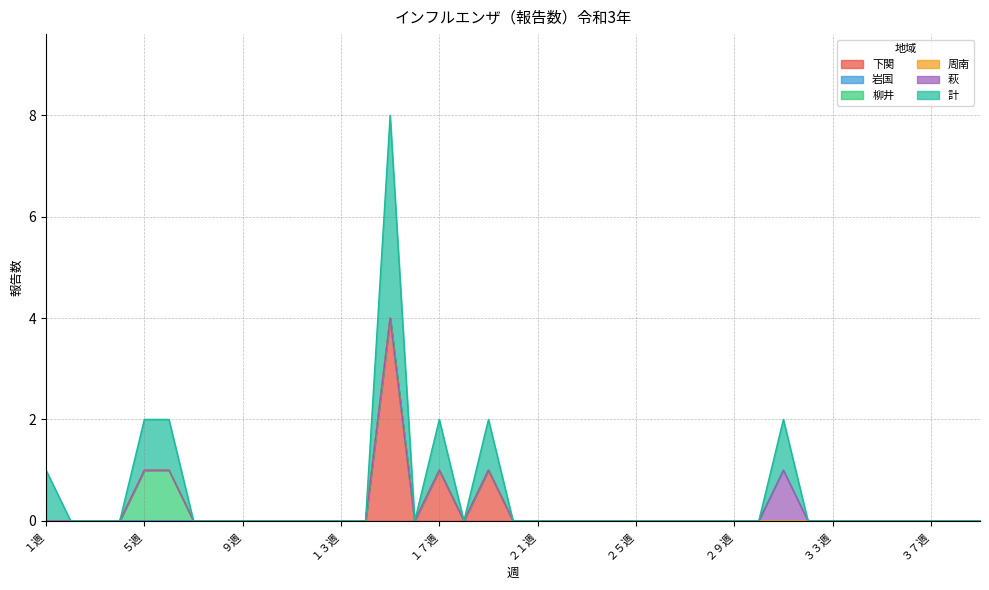

At which category is the sum across all series the highest?

１５週